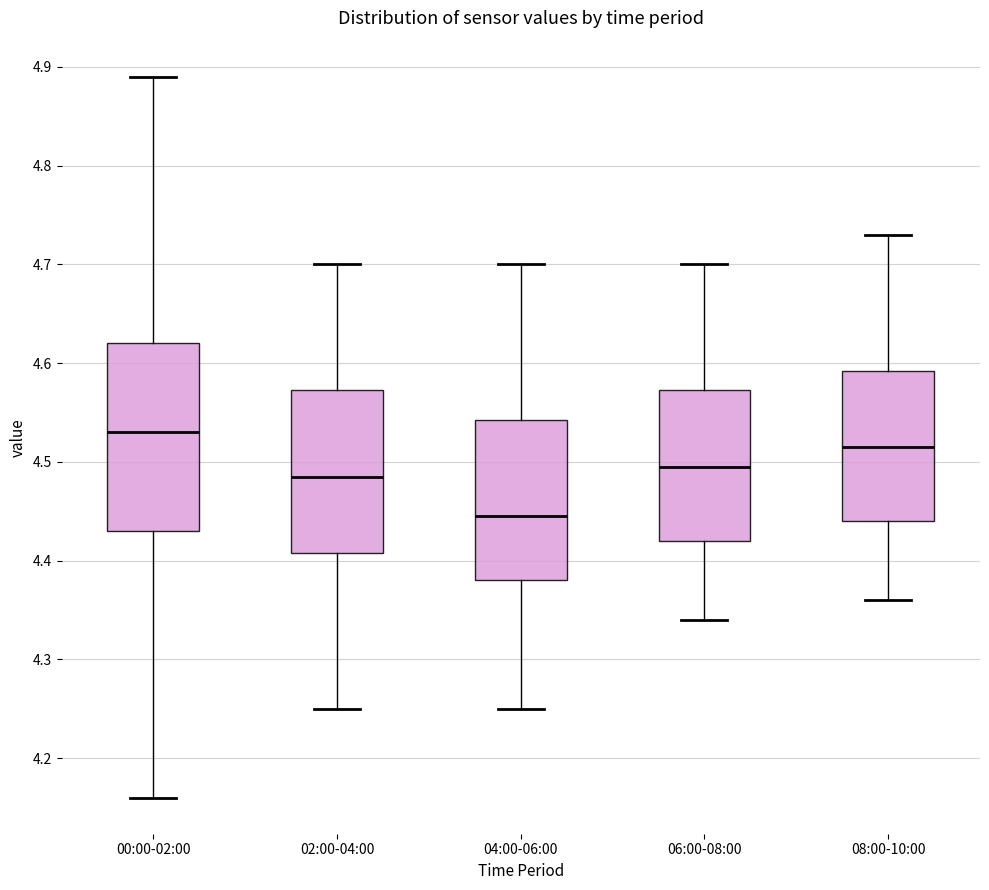

Which box's median line is the lowest?

04:00-06:00